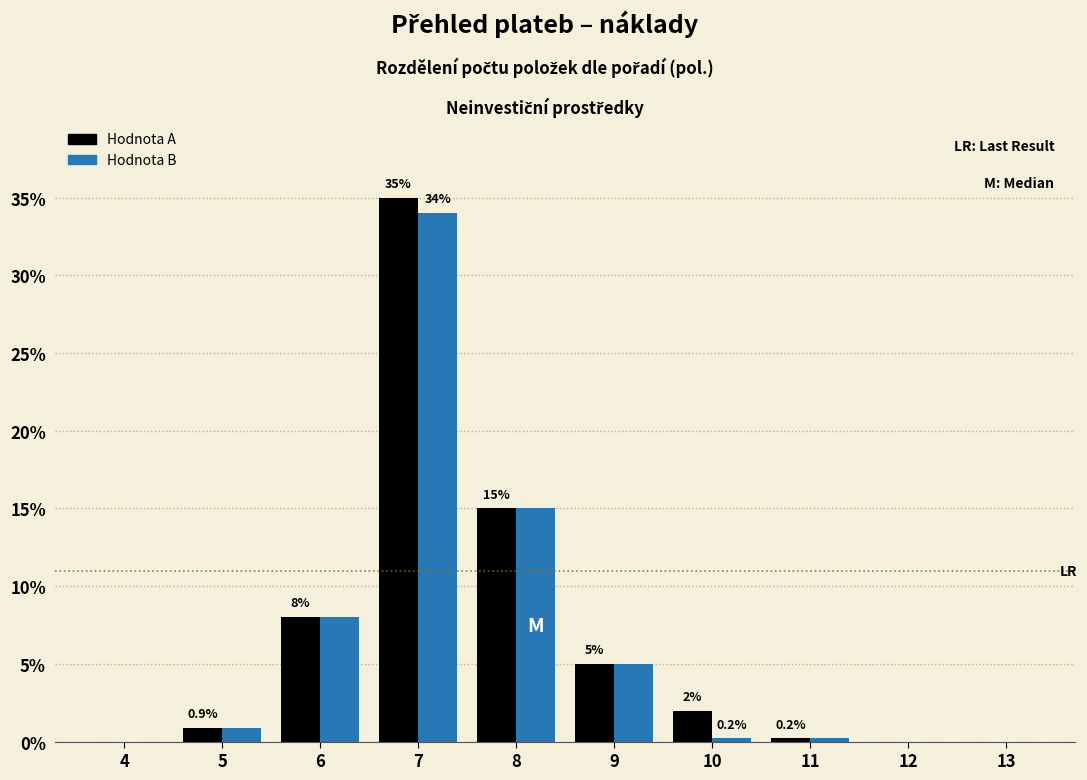

Reading left to right, what are all the values shown in this chart?

Hodnota A: 4=0.0	5=0.9	6=8.0	7=35.0	8=15.0	9=5.0	10=2.0	11=0.2	12=0.0	13=0.0
Hodnota B: 4=0.0	5=0.9	6=8.0	7=34.0	8=15.0	9=5.0	10=0.2	11=0.2	12=0.0	13=0.0